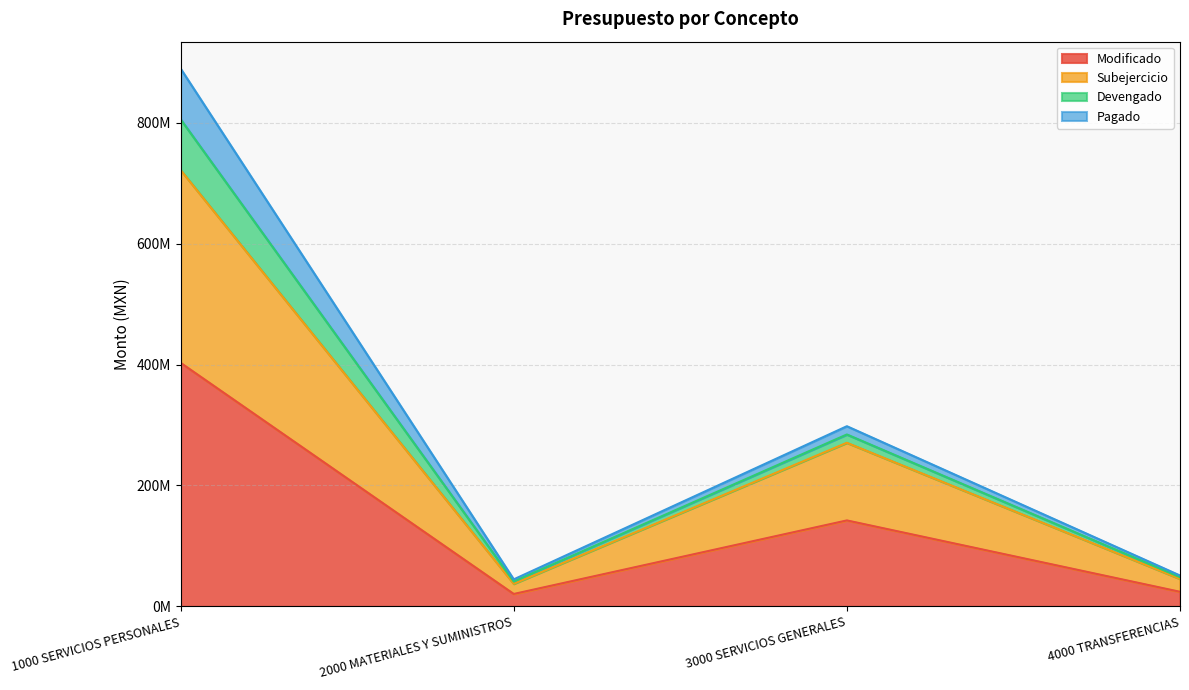

List the labels in order of Modificado value, largest first.

1000 SERVICIOS PERSONALES, 3000 SERVICIOS GENERALES, 4000 TRANSFERENCIAS, 2000 MATERIALES Y SUMINISTROS